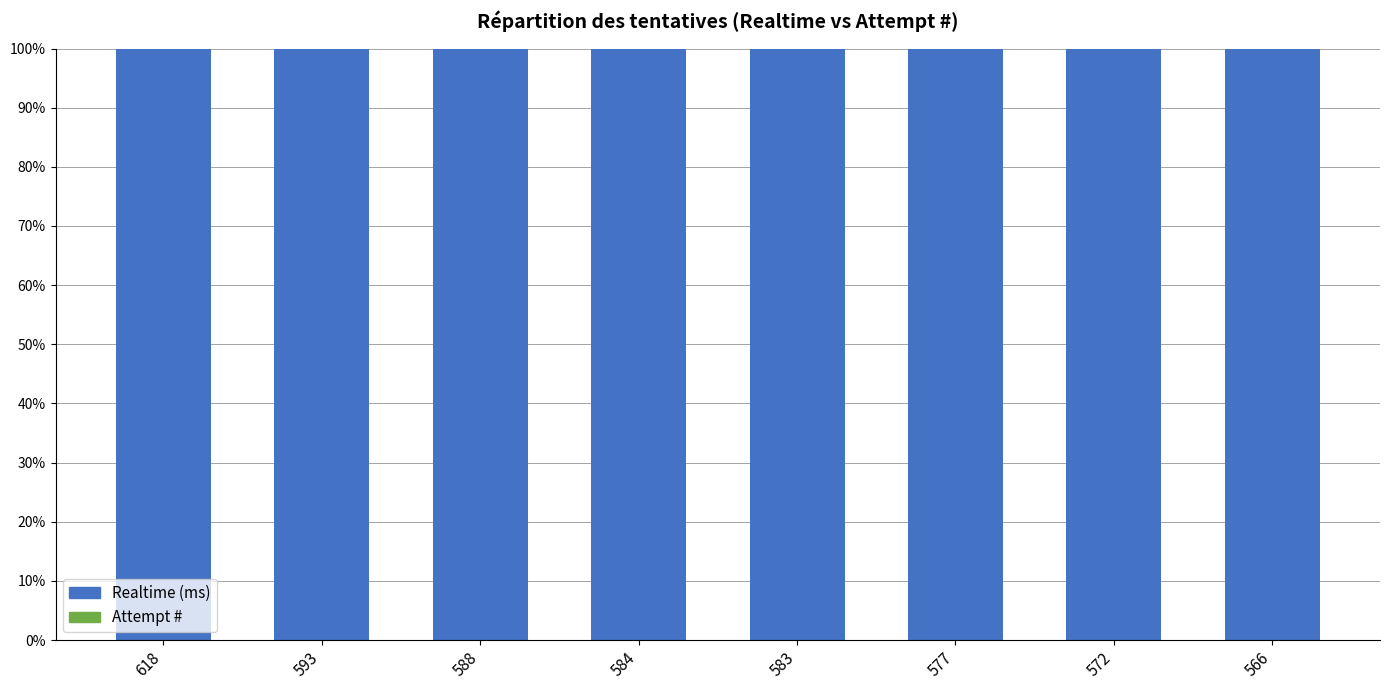

The value of Realtime (ms) at 593 is 100.0. True or false?

True